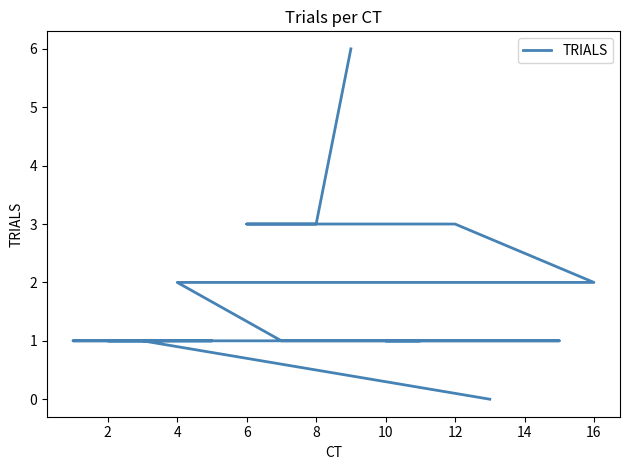

What is the label of the 10th point from the right?

4